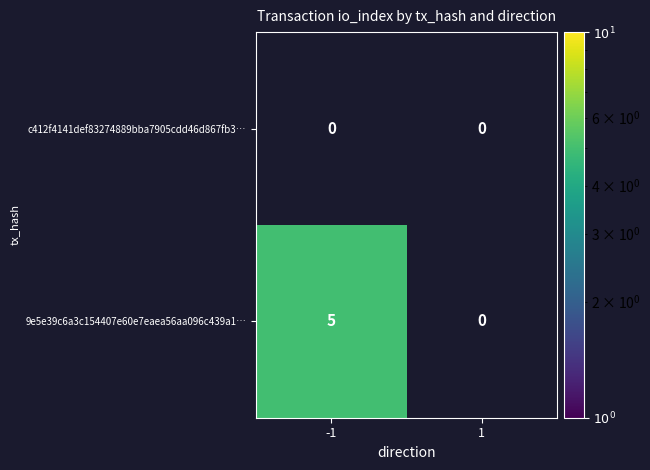

The 9e5e39c6a3c154407e60e7eaea56aa096c439a1… series shows 5 at -1. True or false?

True